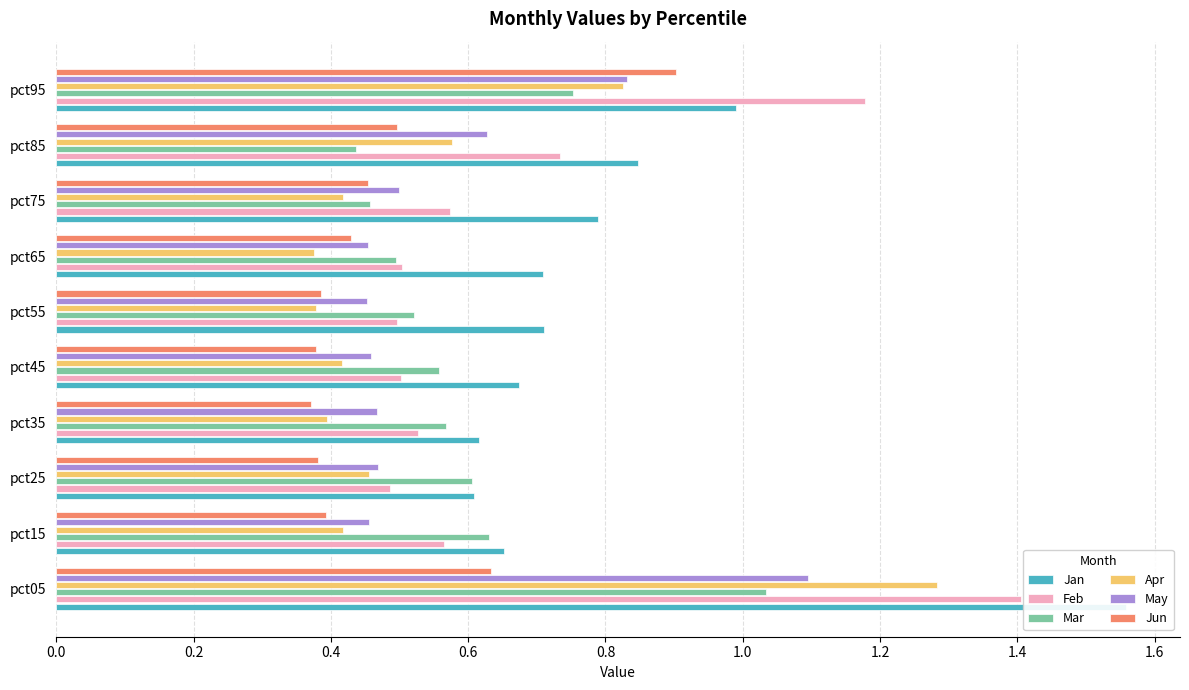

How many groups of bars are there?

10